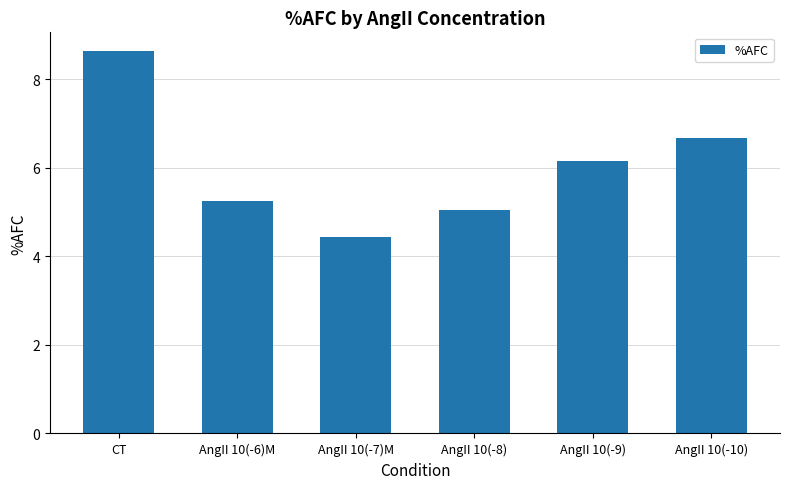

Reading left to right, extract all data points from this chart.

8.6	5.3	4.4	5.0	6.2	6.7